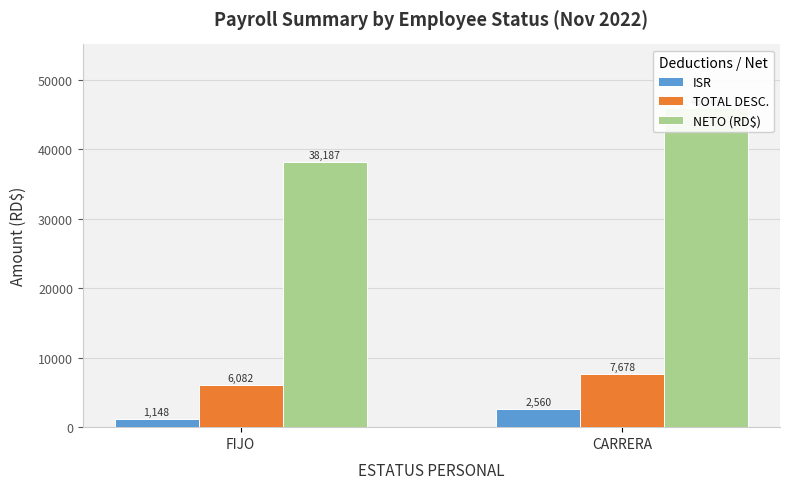

How many data points in ISR are above 2559?

1